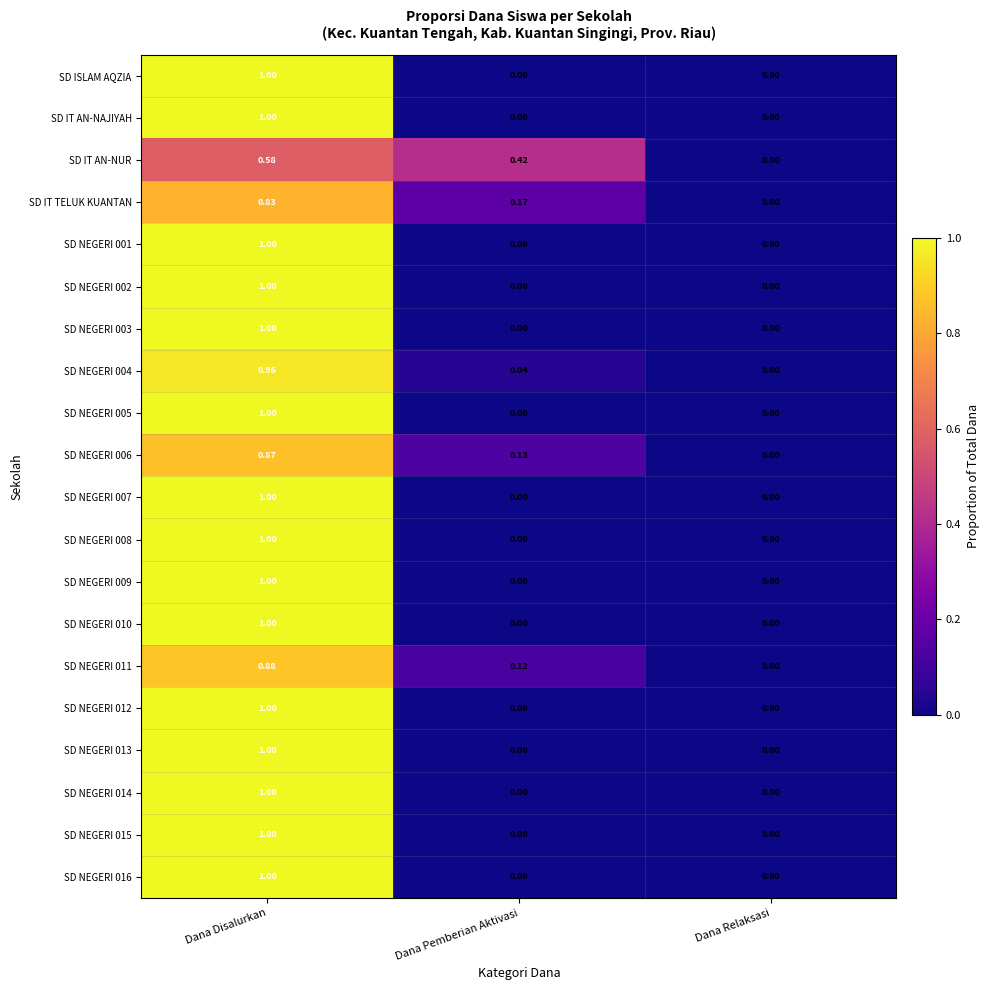

Which category has the highest value across all series?

Dana Disalurkan